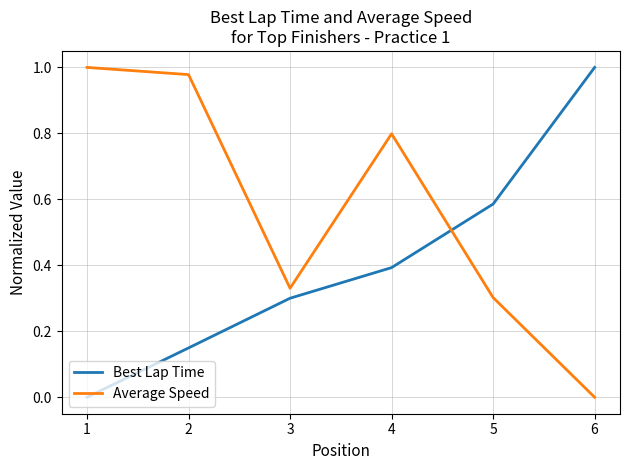

Rank the series at 1 from highest to lowest value.

Average Speed, Best Lap Time